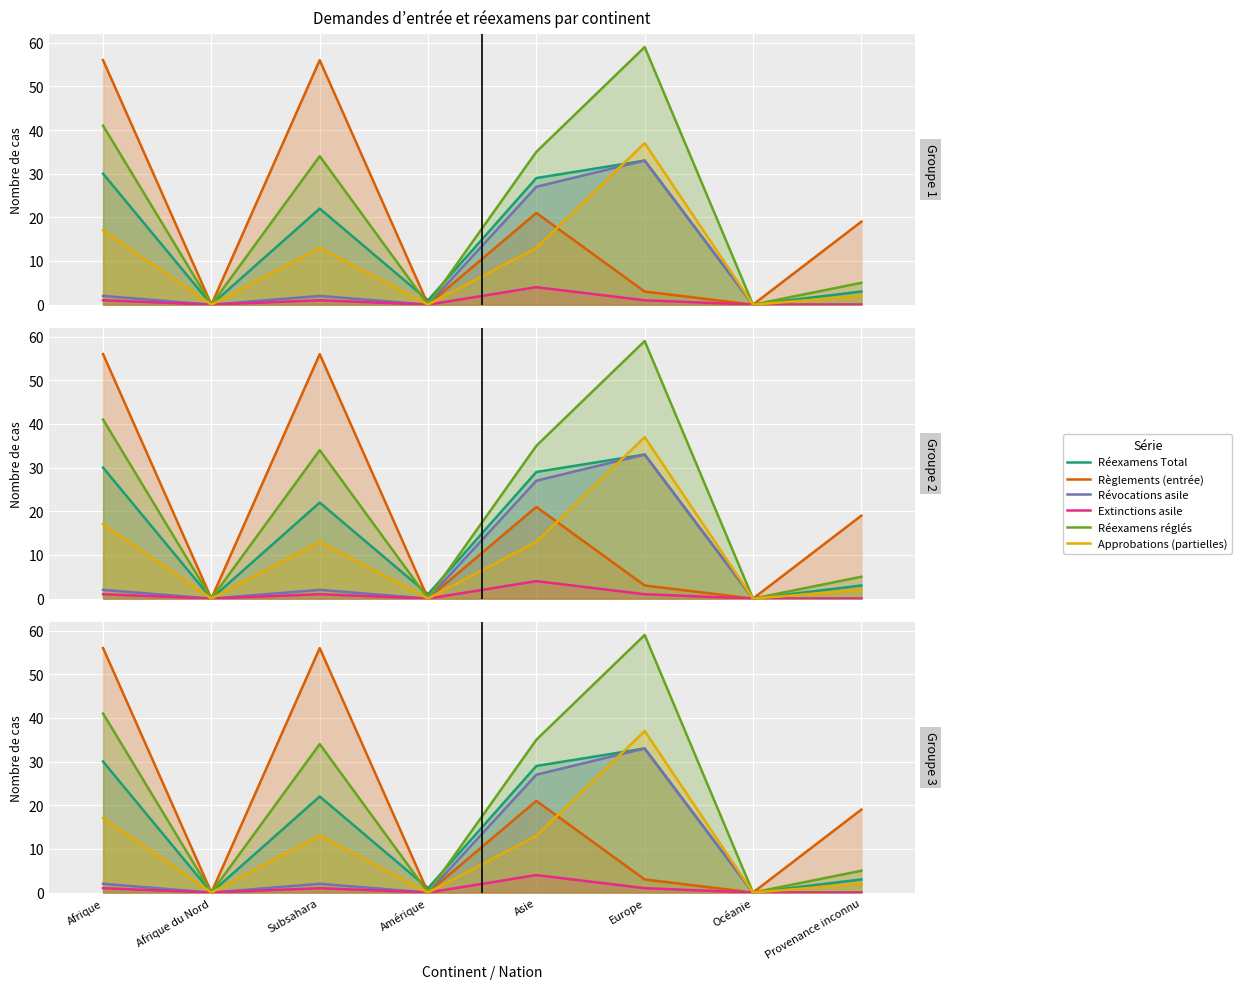

Read the Révocations asile value at Asie, to the nearest 10.

30